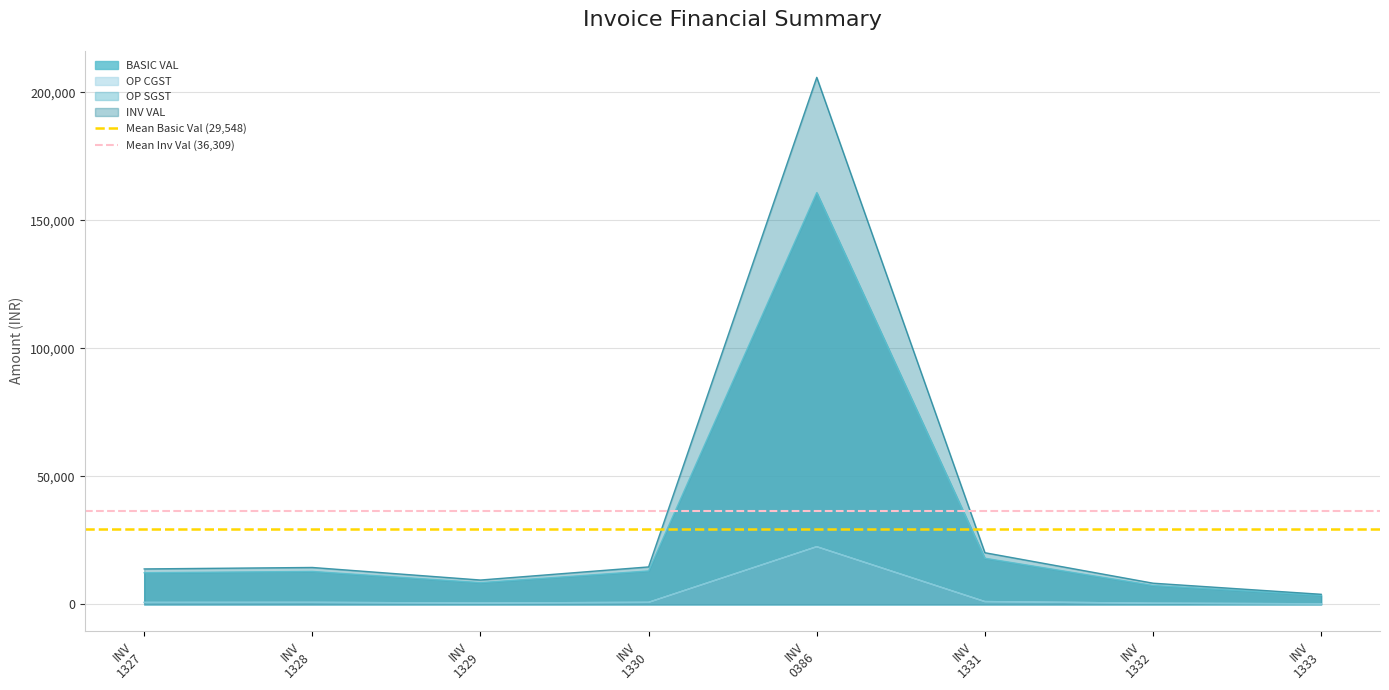

How many lines are shown in the chart?

2